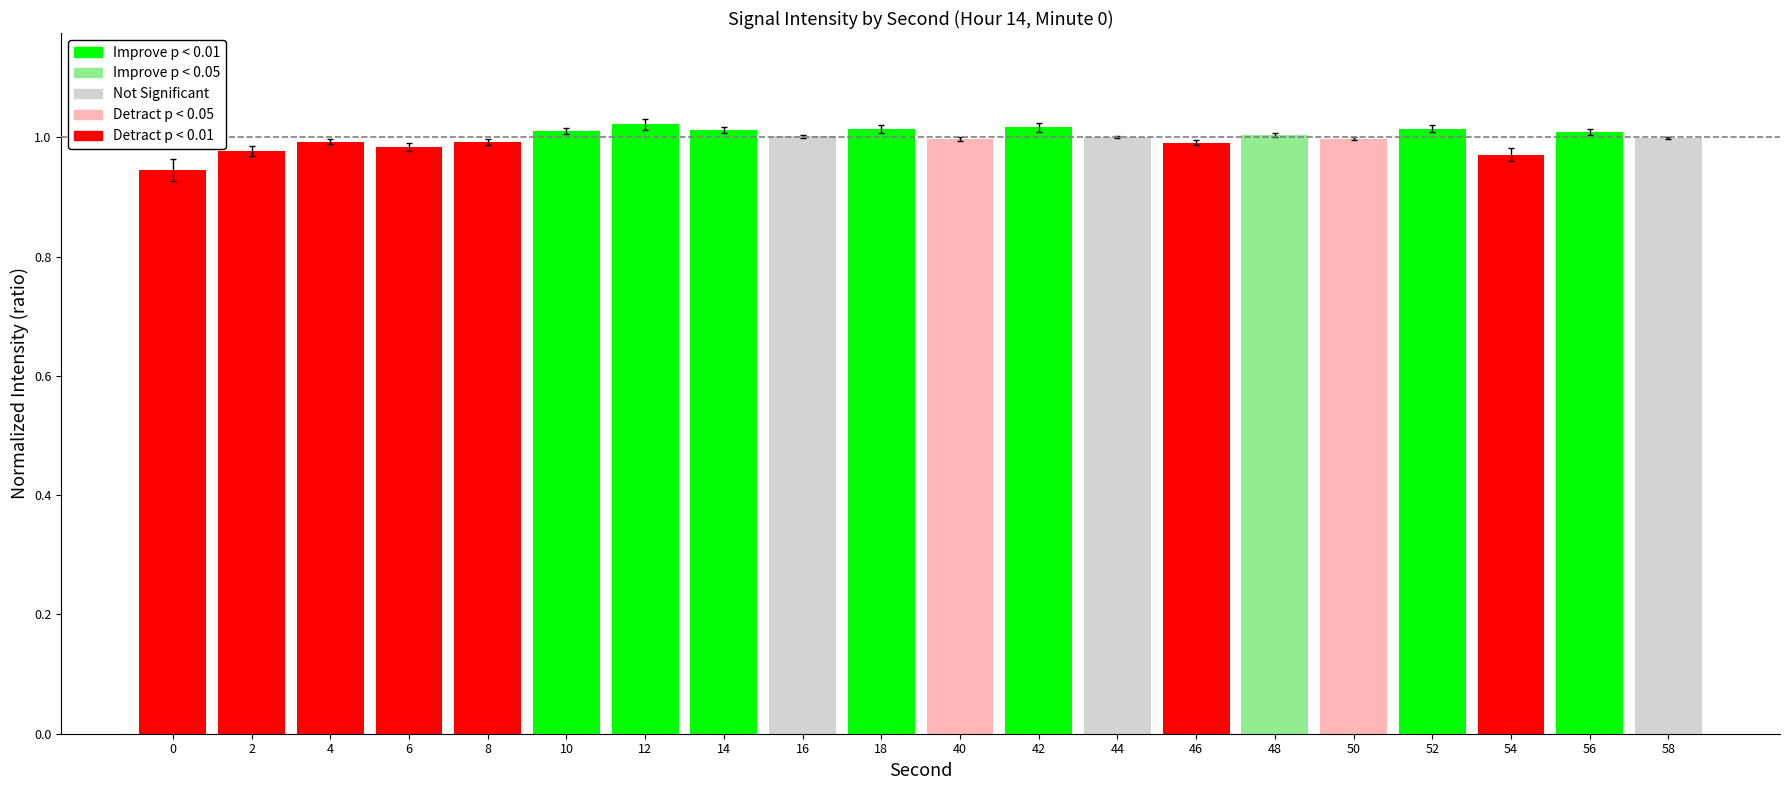

What is the difference between the maximum and minimum values?

0.1